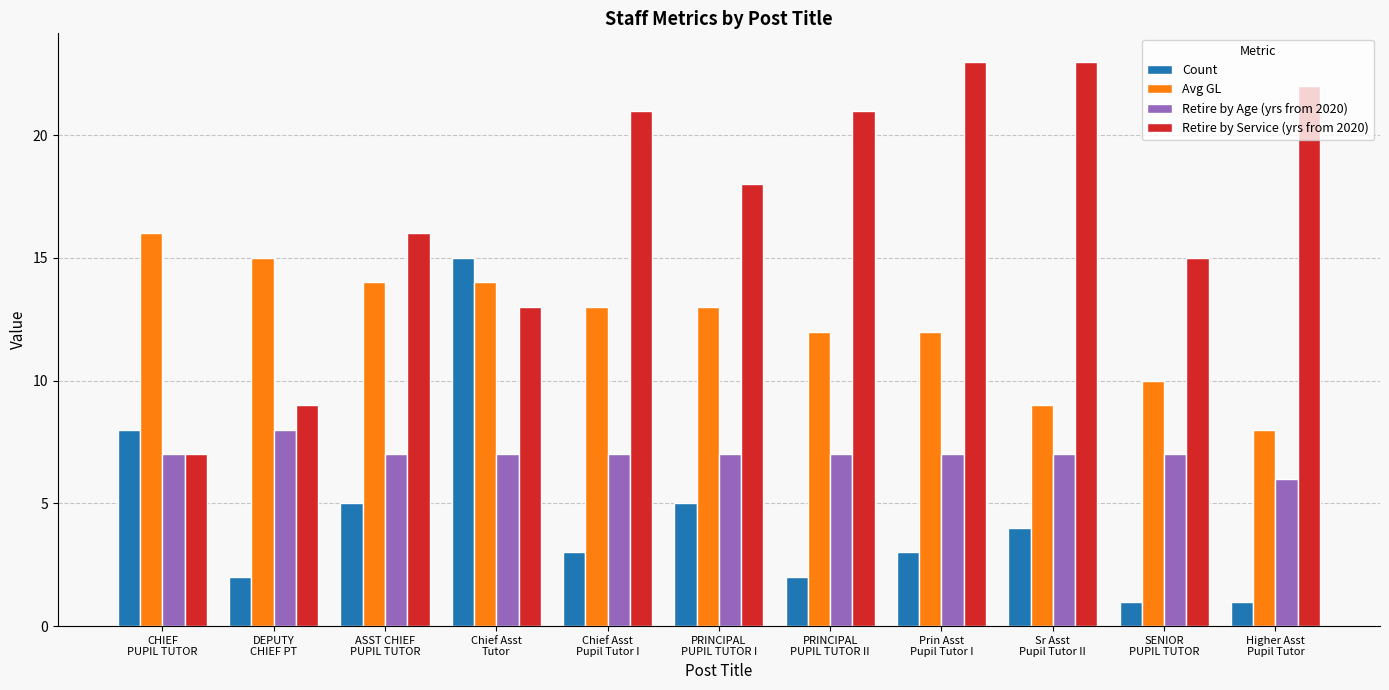

Rank the series by their average value, from highest to lowest.

Retire by Service (yrs from 2020), Avg GL, Retire by Age (yrs from 2020), Count